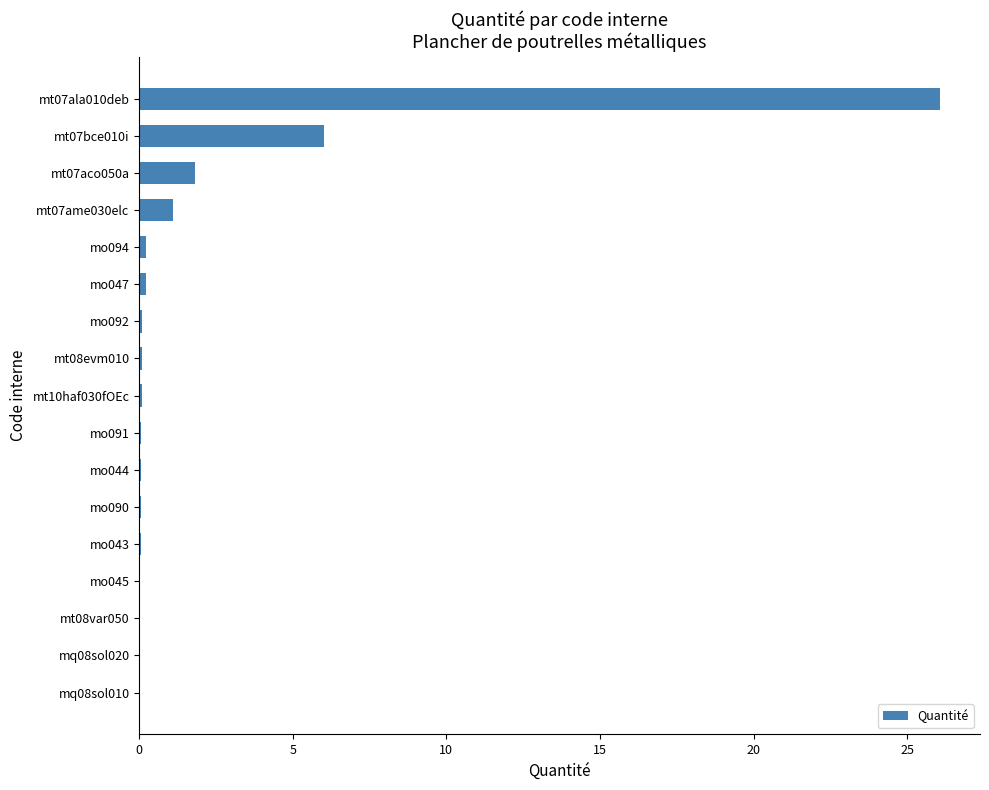

Where is the data nearest to the value 13?

mt07bce010i